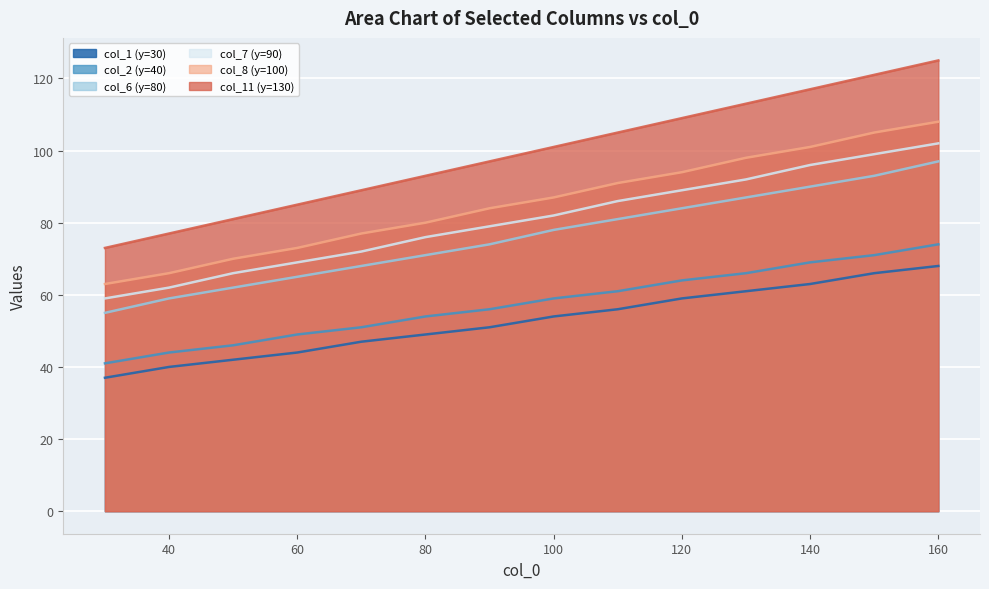

Reading right to left, list all the values displayed in this chart.

col_1 (y=30): 68	66	63	61	59	56	54	51	49	47	44	42	40	37
col_2 (y=40): 74	71	69	66	64	61	59	56	54	51	49	46	44	41
col_6 (y=80): 97	93	90	87	84	81	78	74	71	68	65	62	59	55
col_7 (y=90): 102	99	96	92	89	86	82	79	76	72	69	66	62	59
col_8 (y=100): 108	105	101	98	94	91	87	84	80	77	73	70	66	63
col_11 (y=130): 125	121	117	113	109	105	101	97	93	89	85	81	77	73